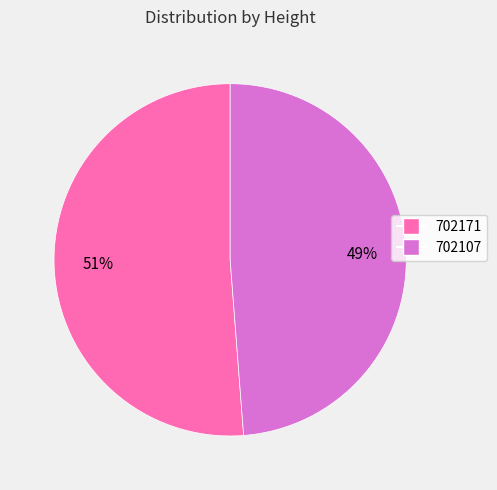

How many slices are in this pie chart?

2